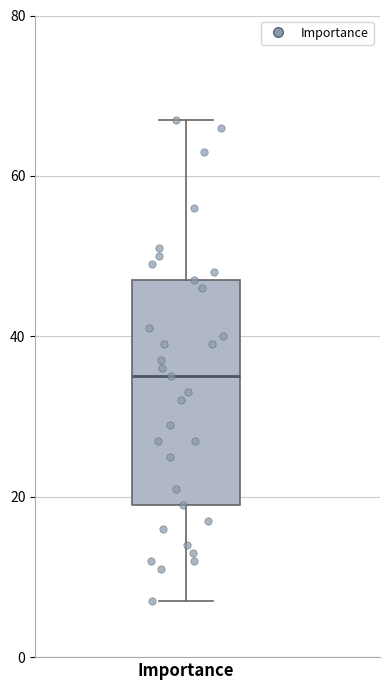

Transcribe this box plot: give where the median line is, the range the box spans, and where the two whiskers end, as read against the y-axis. The values are not printed on the chart, so give them approximately, as read against the axis.

median 36, box 20 to 48, whiskers 8 to 68